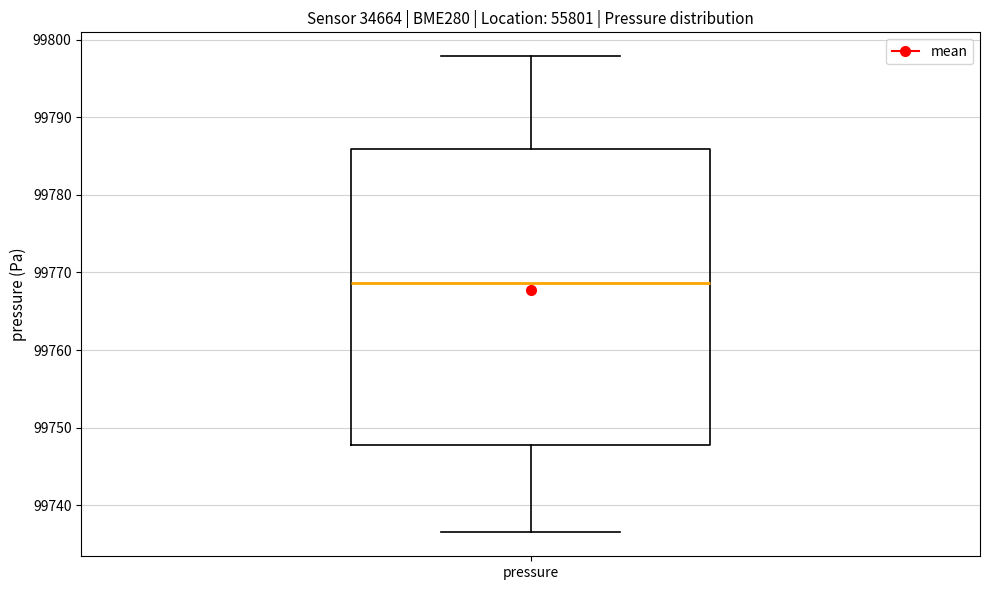

Read this box plot against the y-axis: the position of the median line, the range covered by the box, and the ends of both whiskers. The values are not printed on the chart, so give them approximately, as read against the axis.

median 99769, box 99748 to 99786, whiskers 99737 to 99798